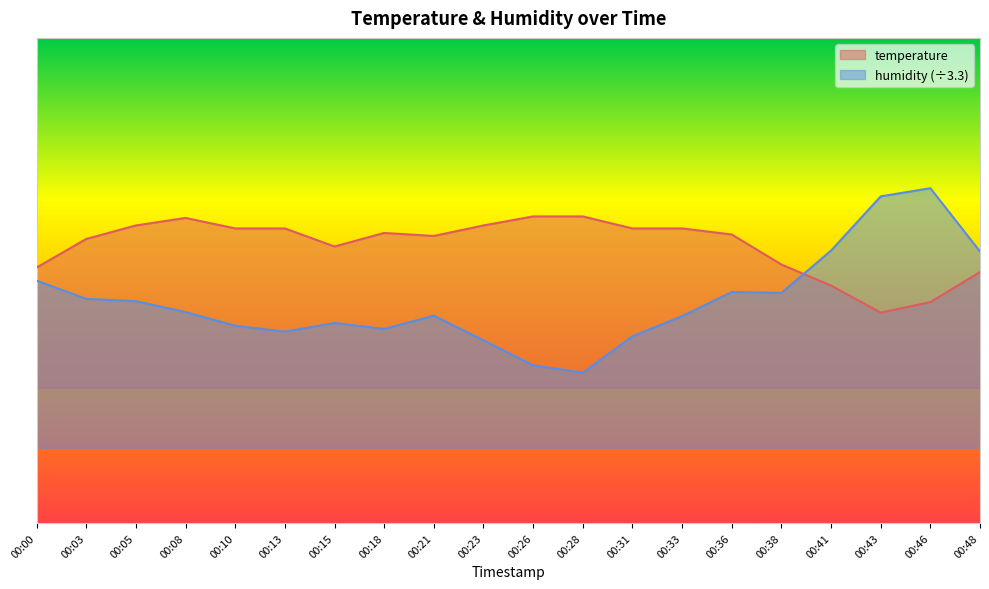

List the labels in order of temperature value, smallest first.

00:43, 00:46, 00:41, 00:48, 00:00, 00:38, 00:15, 00:03, 00:21, 00:36, 00:18, 00:10, 00:13, 00:31, 00:33, 00:05, 00:23, 00:08, 00:26, 00:28